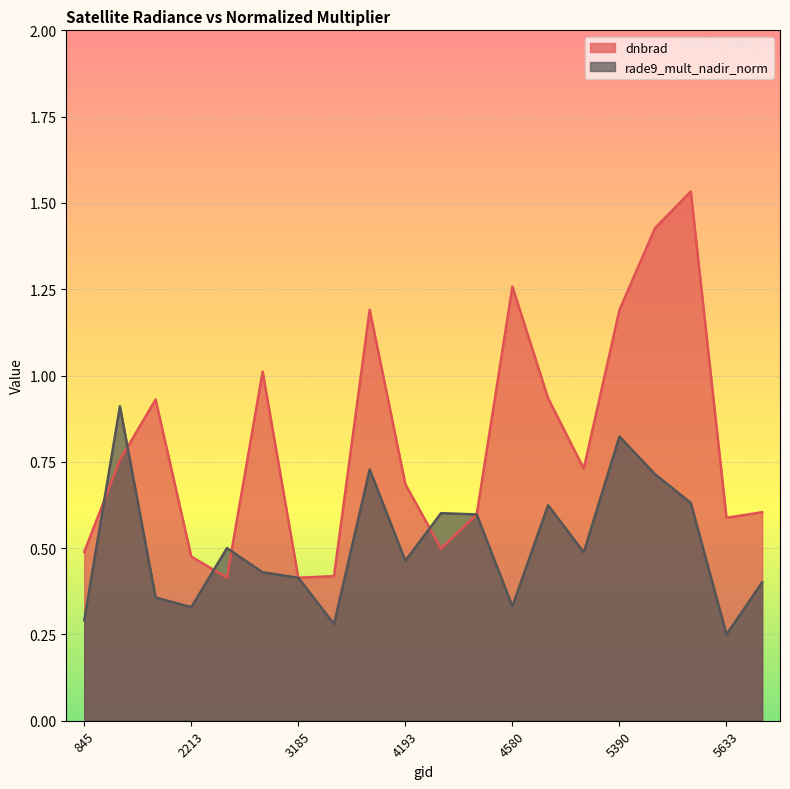

What is the difference between the maximum and second lowest values in the dnbrad series?

1.1